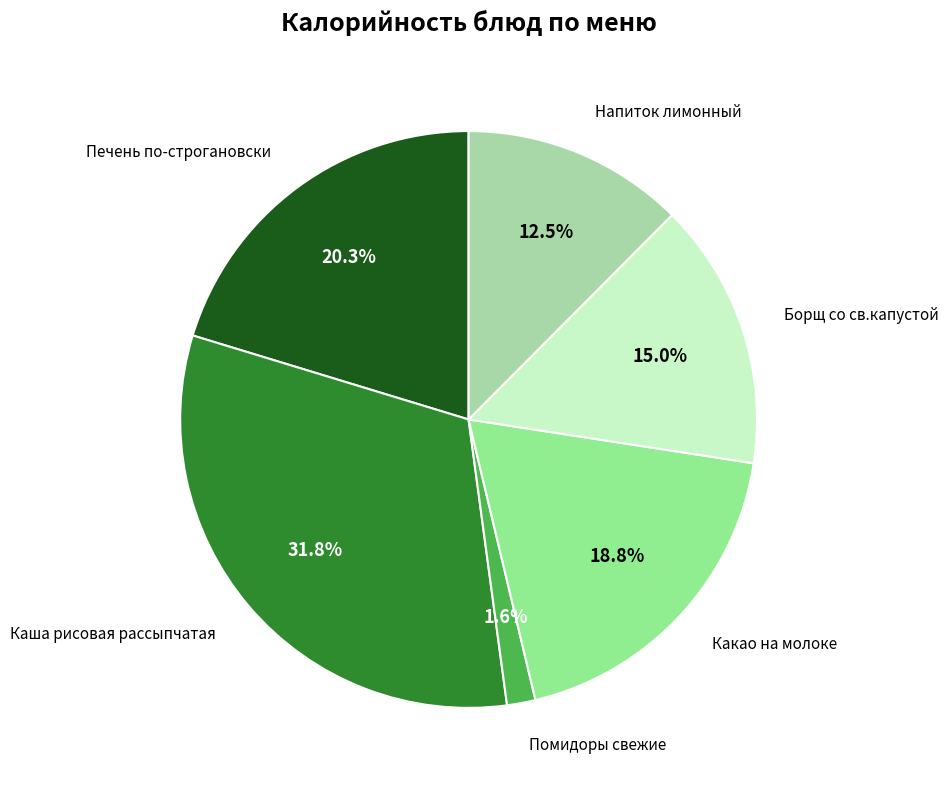

Does any single category account for the majority?

No